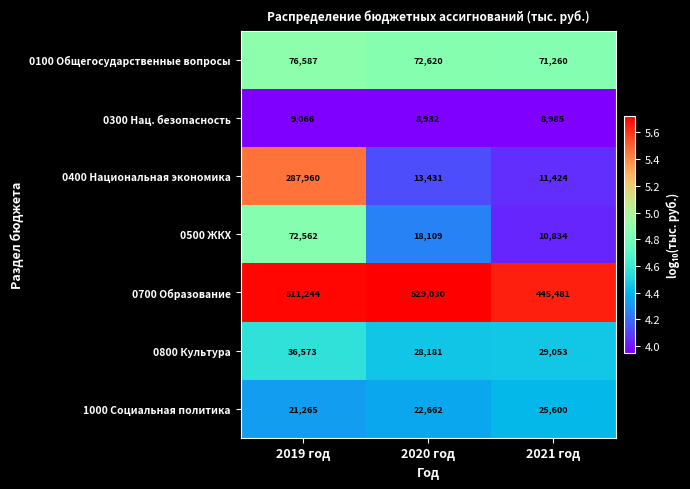

Reading left to right, extract all data points from this chart.

0100 Общегосударственные вопросы: 2019 год=76587	2020 год=72620	2021 год=71260
0300 Нац. безопасность: 2019 год=9066	2020 год=8932	2021 год=8985
0400 Национальная экономика: 2019 год=287960	2020 год=13431	2021 год=11424
0500 ЖКХ: 2019 год=72562	2020 год=18109	2021 год=10834
0700 Образование: 2019 год=511244	2020 год=529030	2021 год=445481
0800 Культура: 2019 год=36573	2020 год=28181	2021 год=29053
1000 Социальная политика: 2019 год=21265	2020 год=22662	2021 год=25600